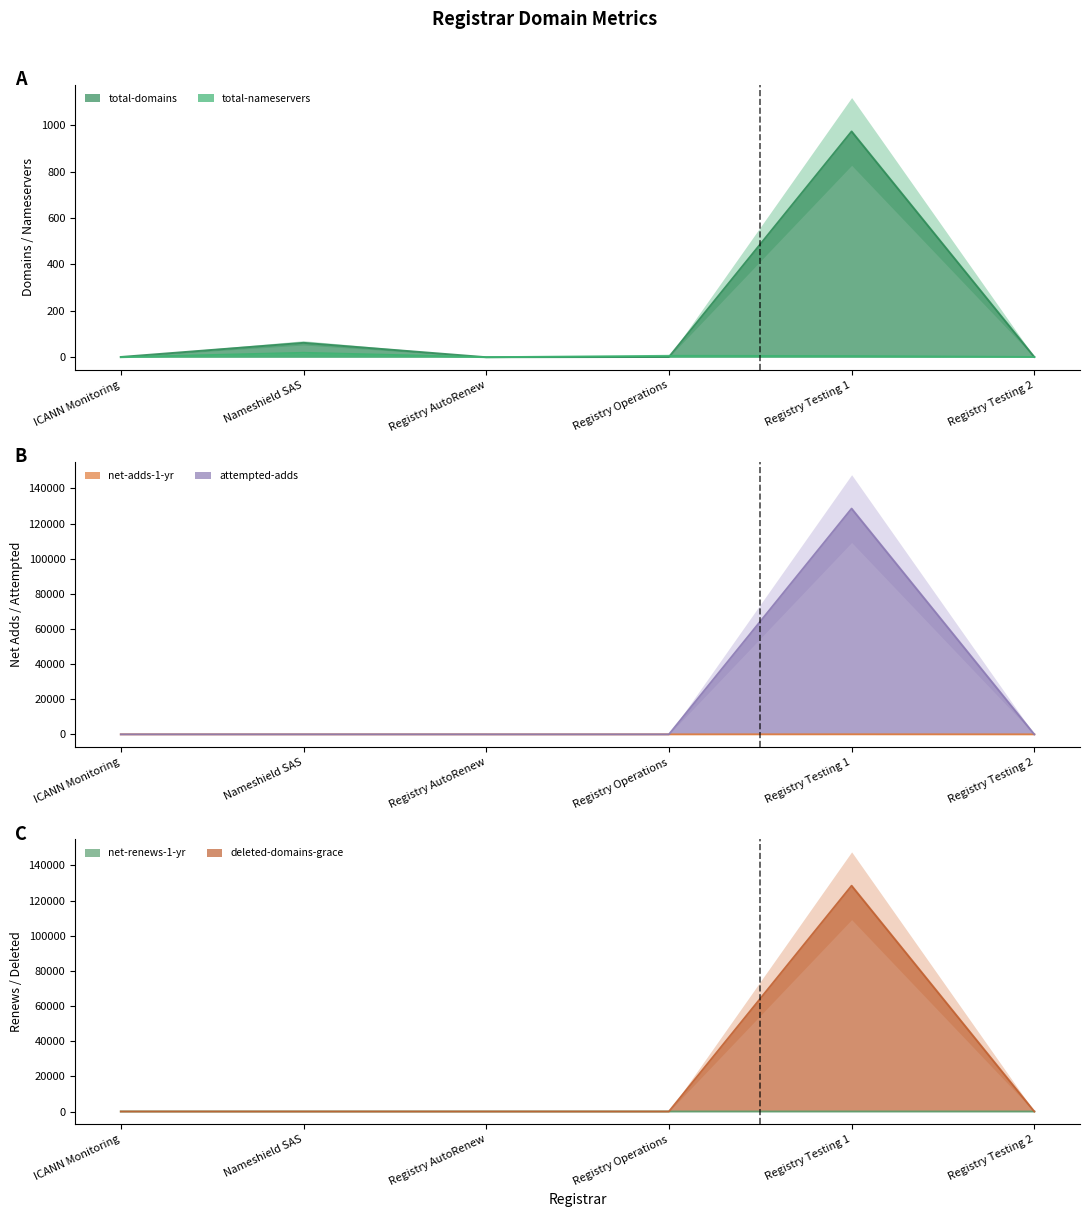

Rank the series at Nameshield SAS from lowest to highest value.

deleted-domains-grace, net-renews-1-yr, net-adds-1-yr, attempted-adds, total-nameservers, total-domains